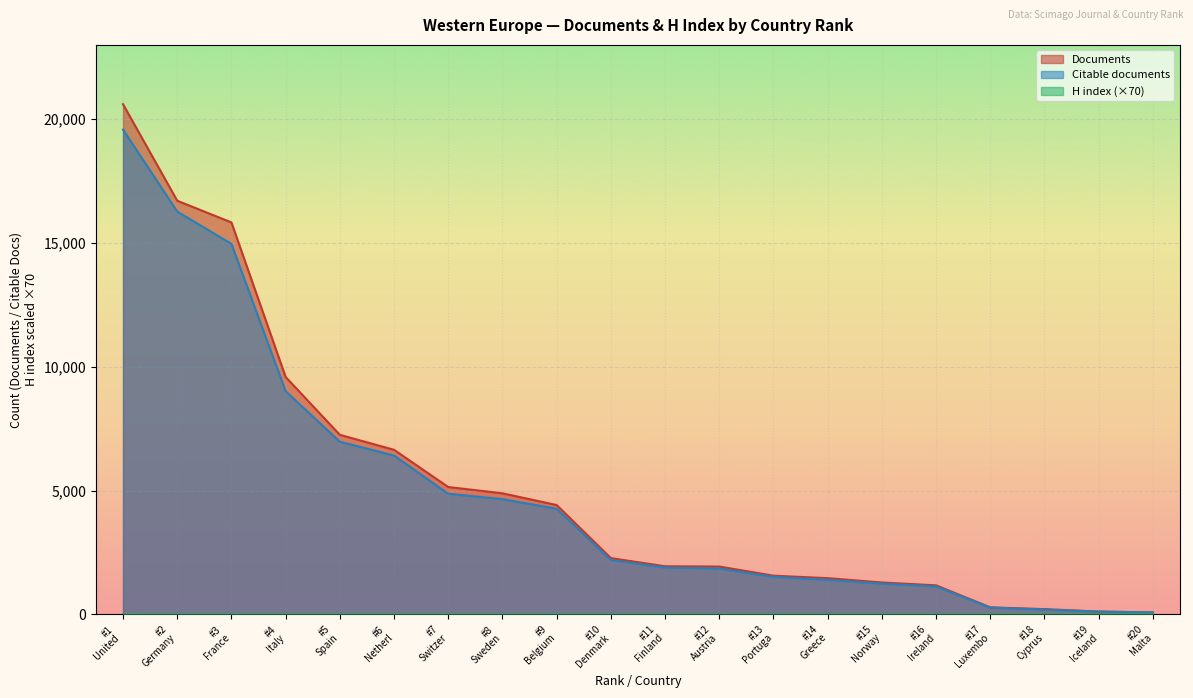

Which series has the widest spread of values?

Documents